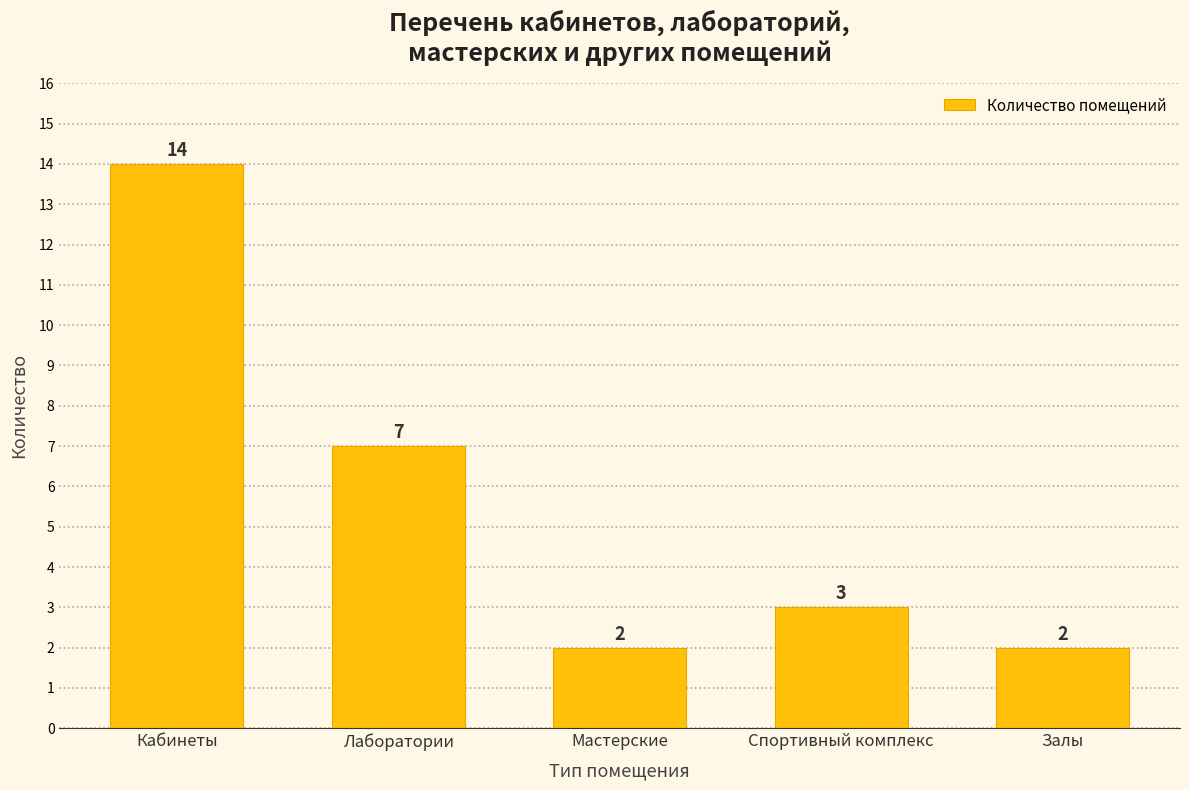

Reading left to right, transcribe all the data shown in this chart.

14	7	2	3	2